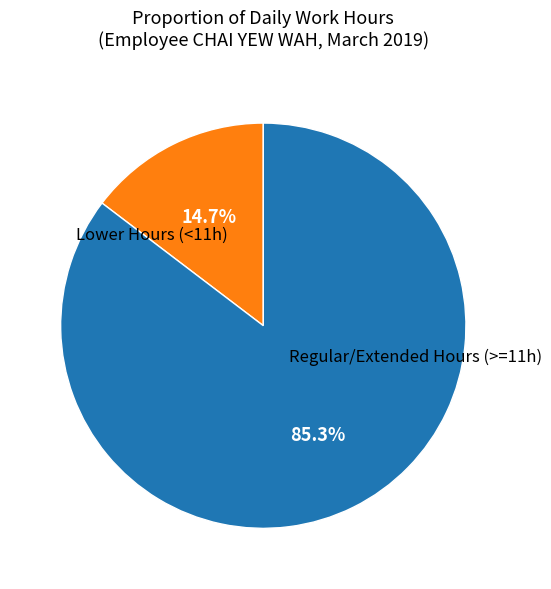

Rank the categories by value from highest to lowest.

Regular/Extended Hours (>=11h), Lower Hours (<11h)